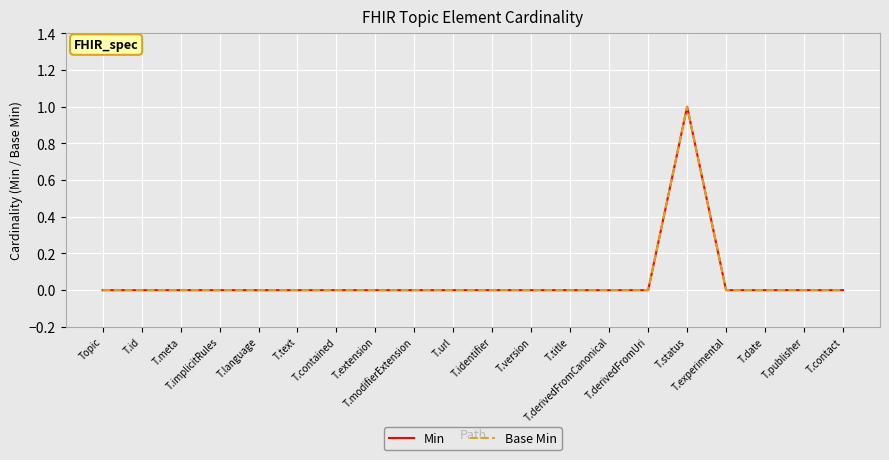

Is this an area chart (filled region under the line)?

No